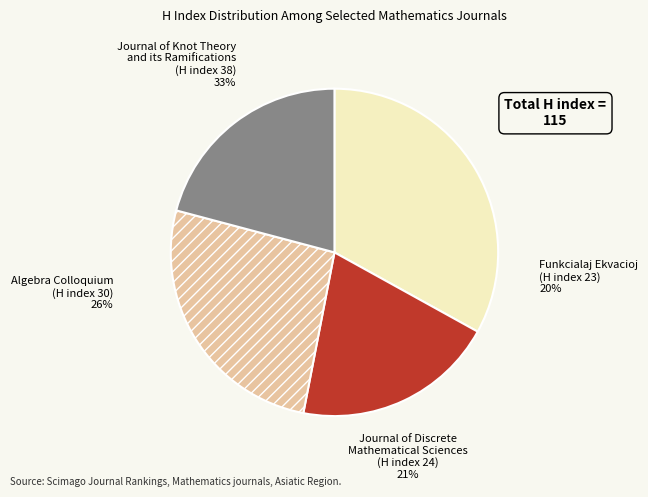

Do Journal of Discrete Mathematical Sciences and Algebra Colloquium together represent more than half of the pie?

No